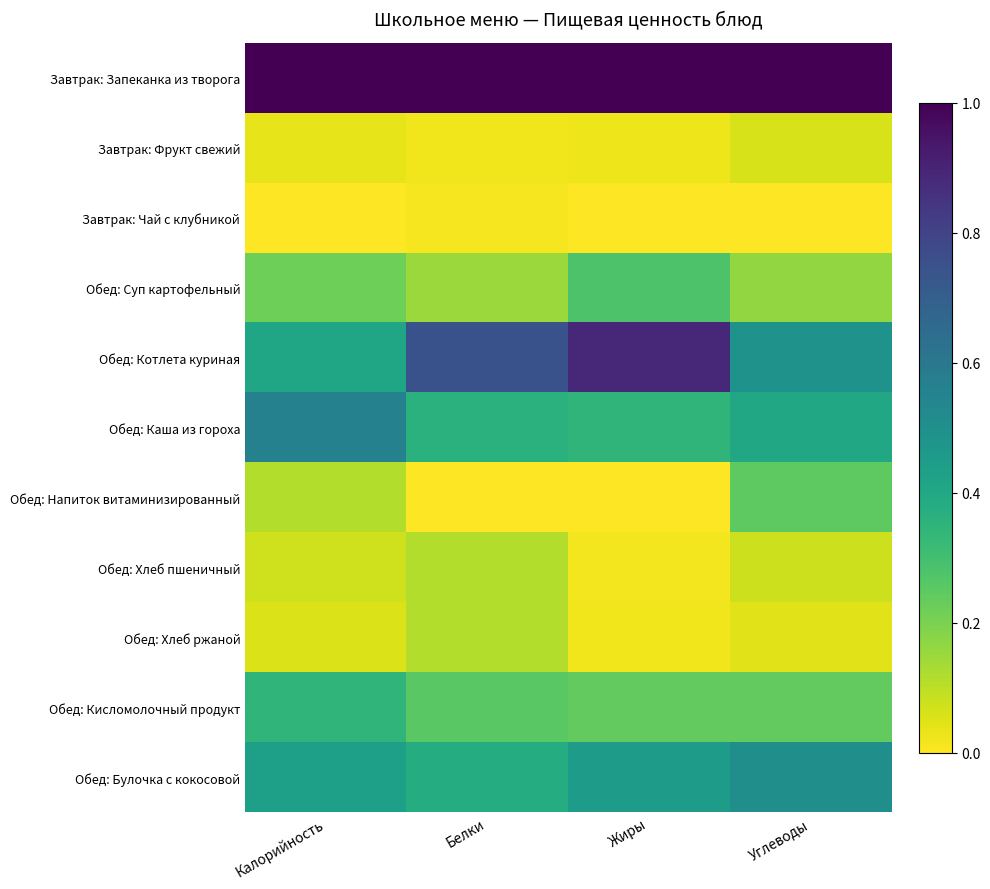

At which category is the sum across all series the highest?

Жиры